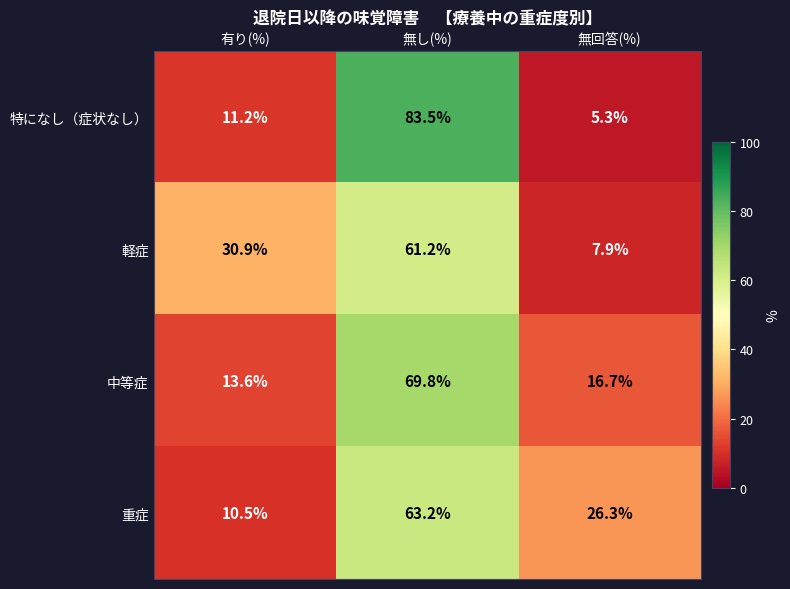

Which series has the largest total across all categories?

中等症